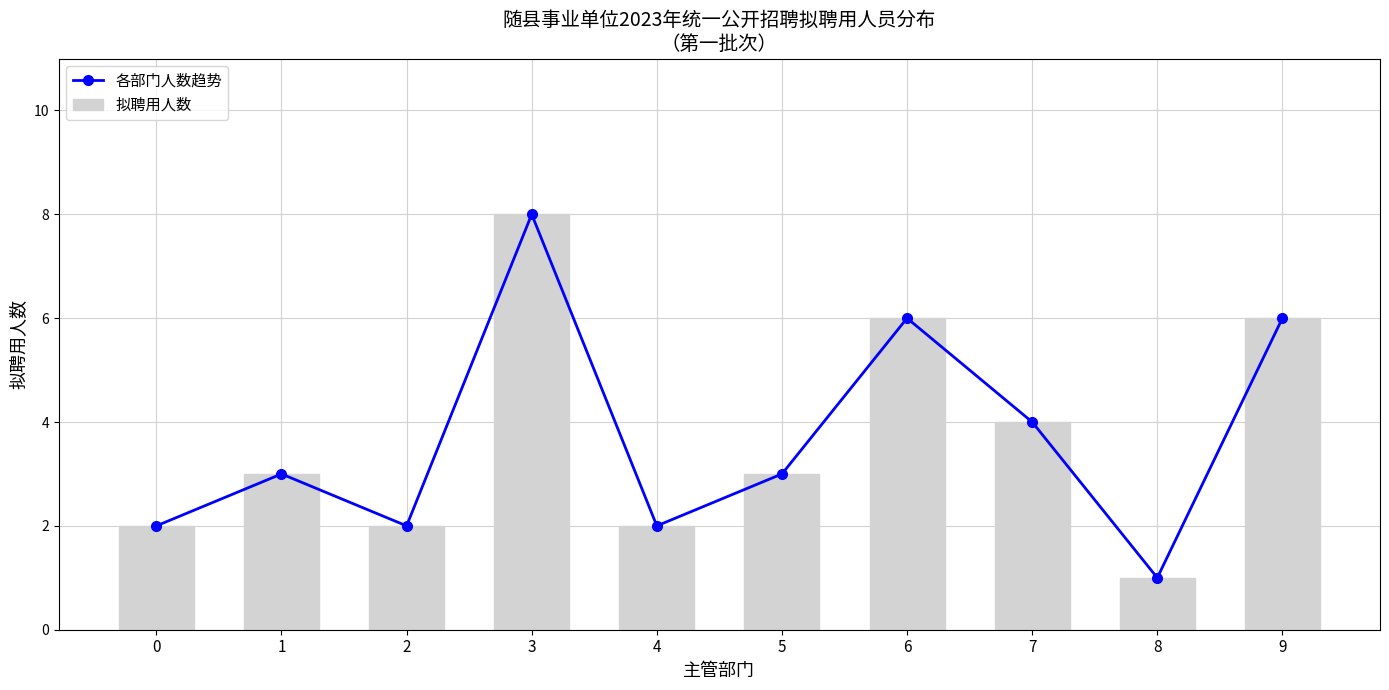

How many groups of bars are there?

10